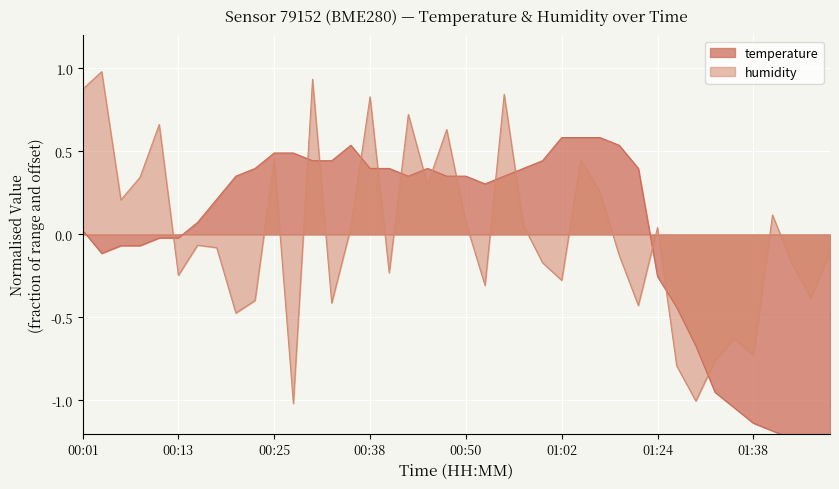

How many intersections are there between humidity and temperature?

14